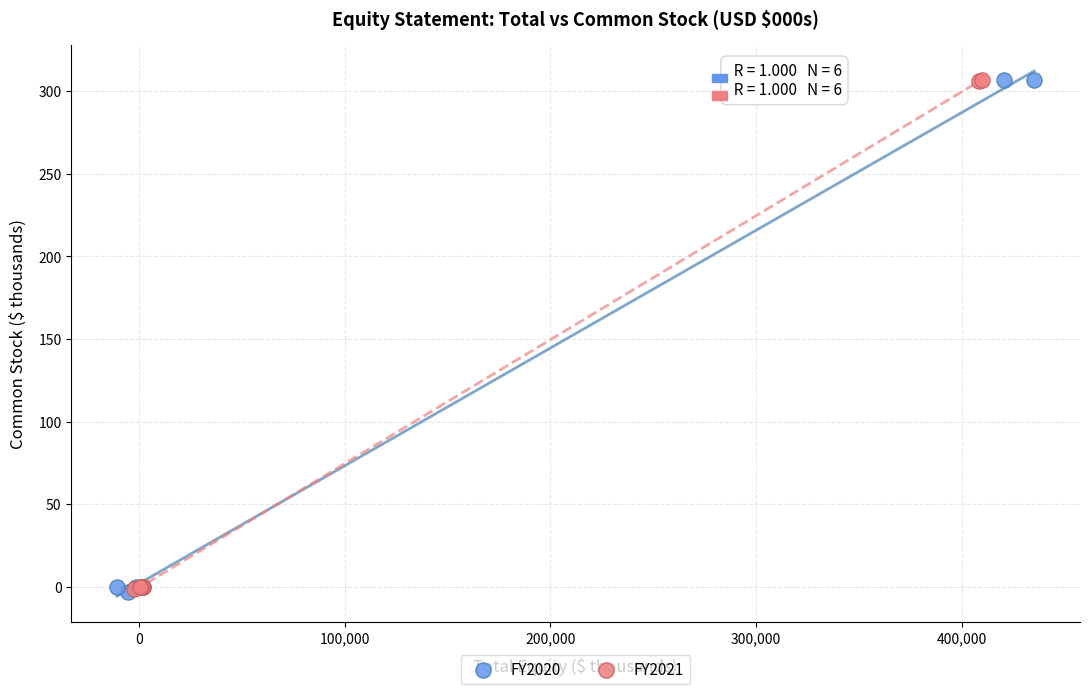

What are all the series names shown in the legend?

FY2020, FY2021